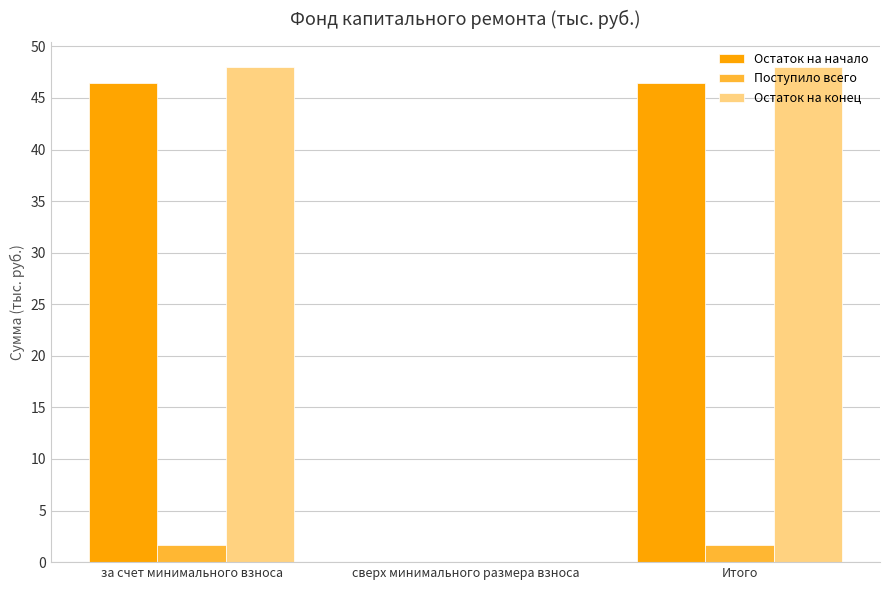

Which series has the largest total across all categories?

Остаток на конец